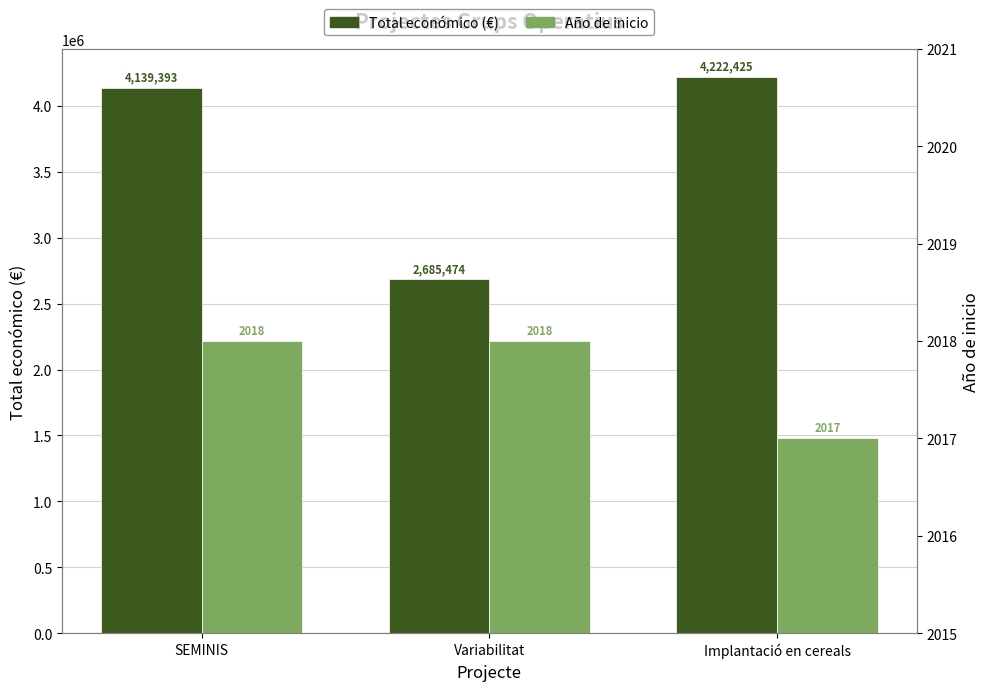

What is the sum of the Año de inicio values at Implantació en cereals and SEMINIS?

4035